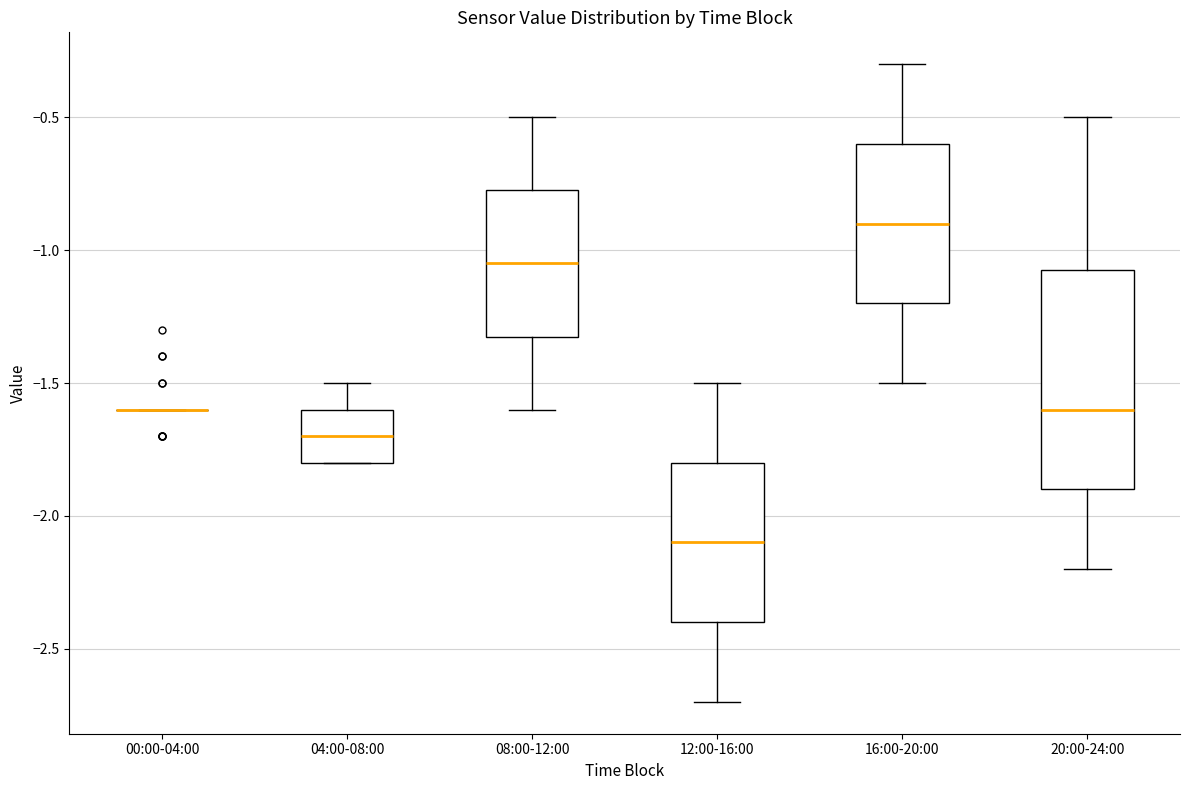

Which box is the tallest, from its lower edge to its upper edge?

20:00-24:00